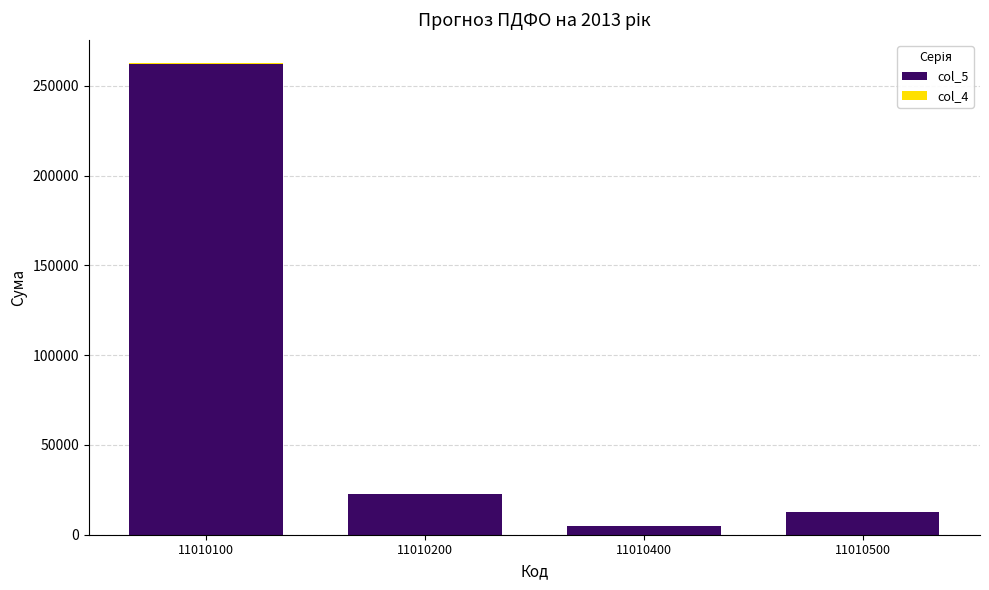

Which series has the largest range (max minus min)?

col_5